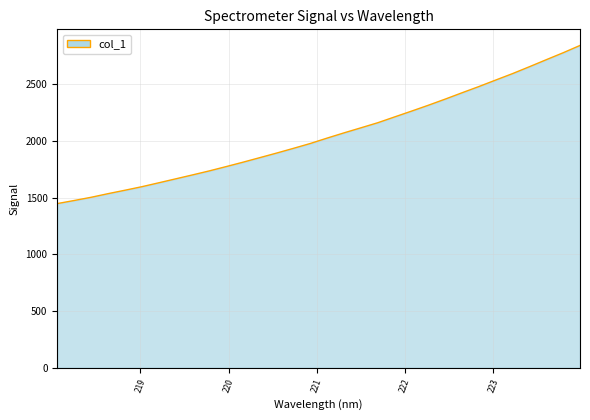

What is the difference between the maximum and minimum values?

1394.7